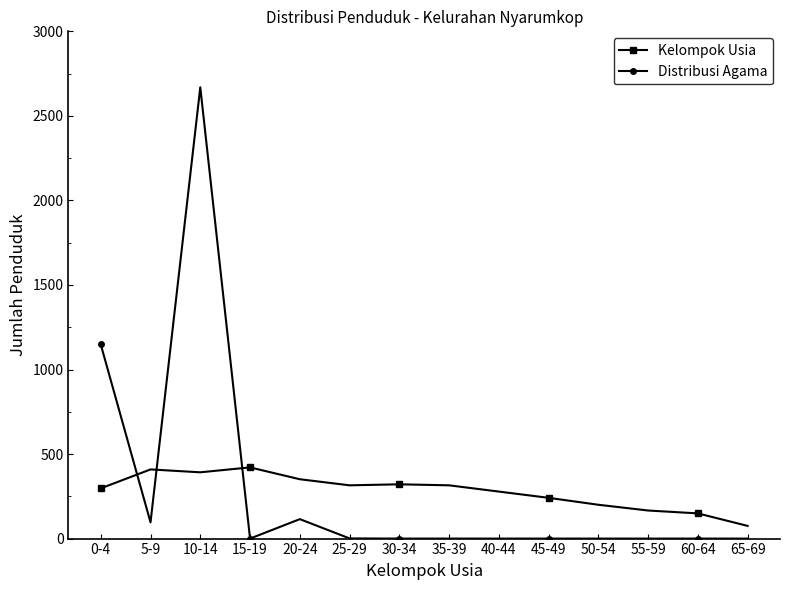

True or false: Kelompok Usia has more than 0 interior local peaks.

True